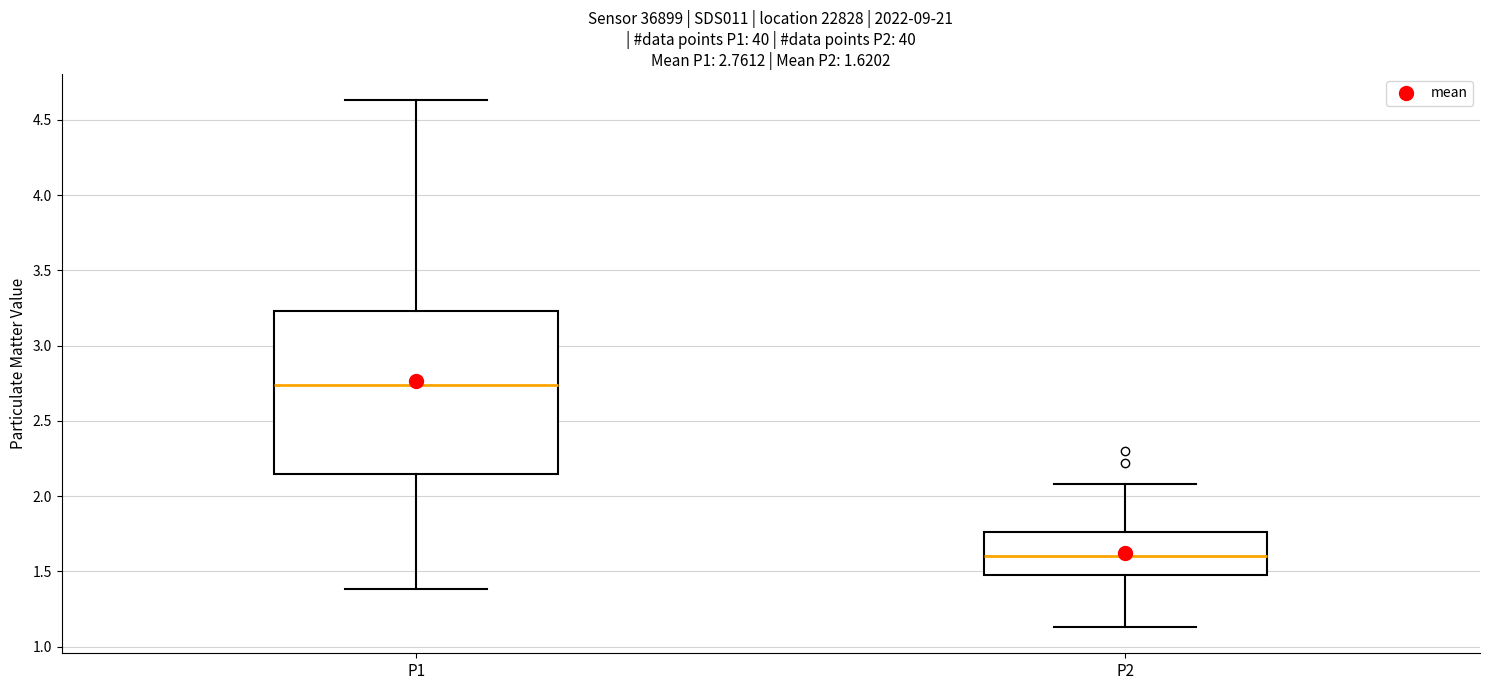

Which box's median line is the lowest?

P2